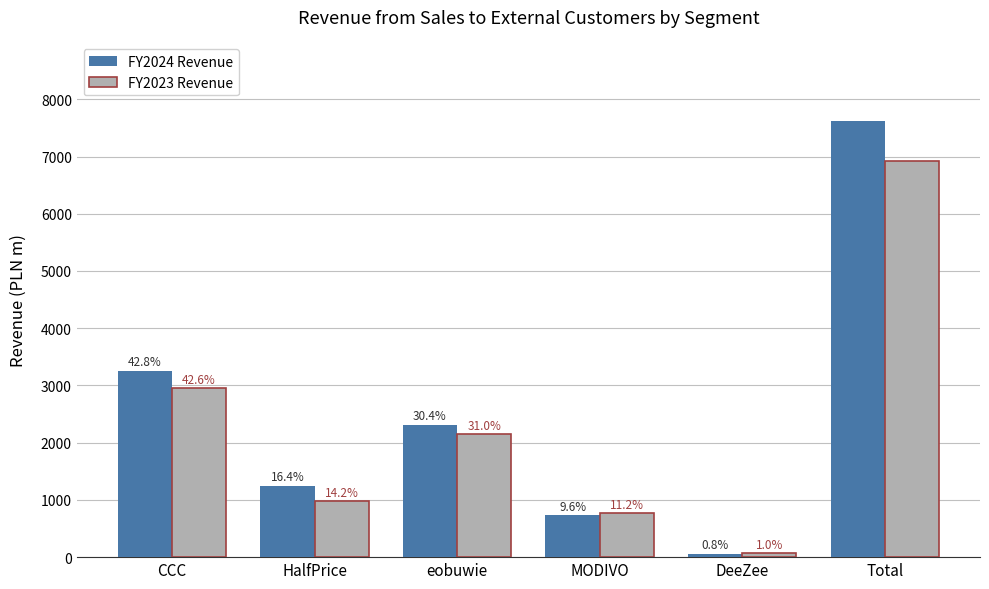

What is the sum of all FY2024 Revenue values?

15242.8